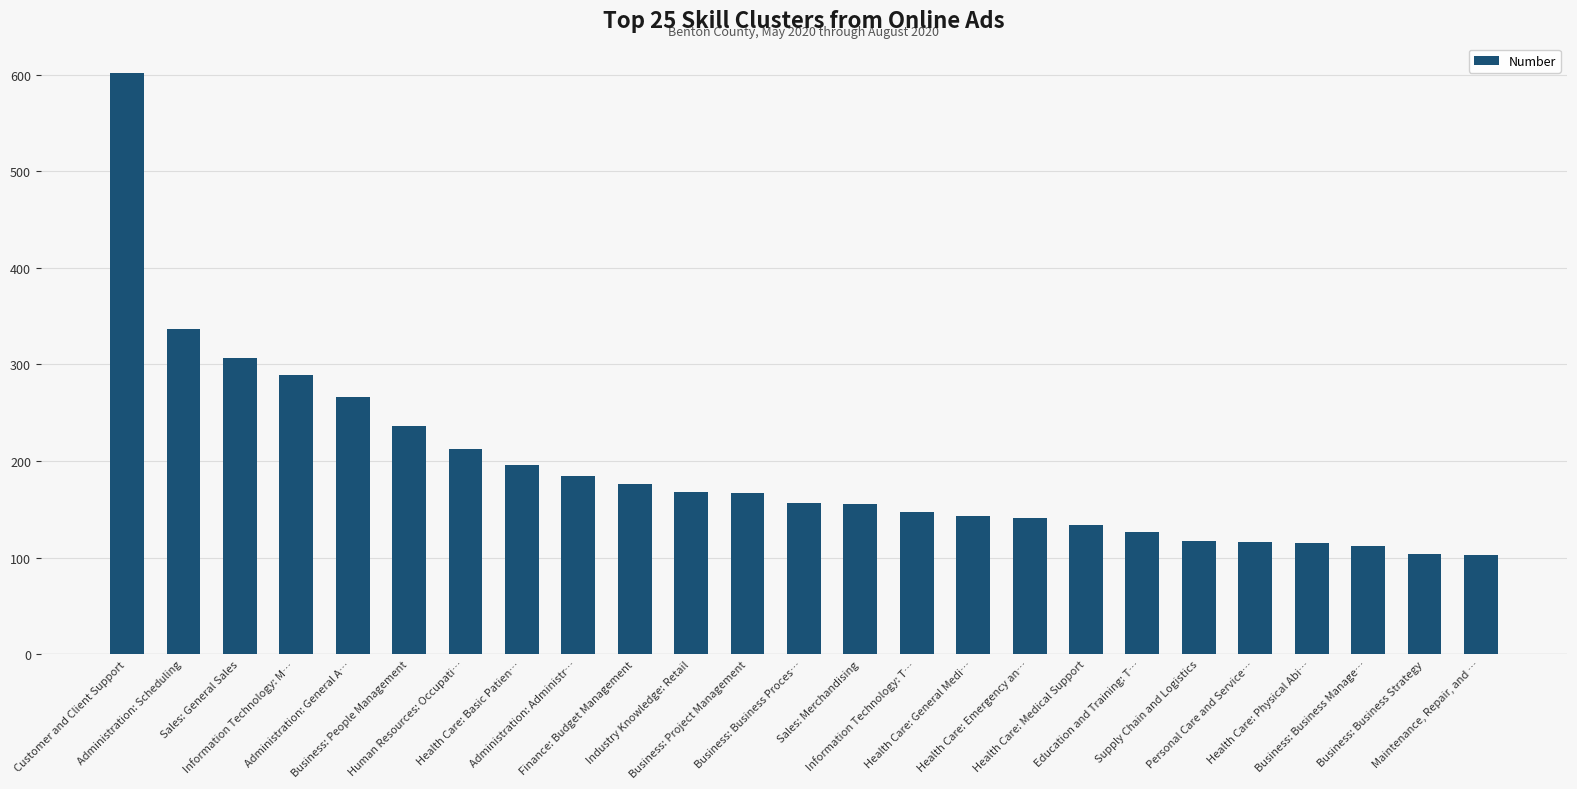

What is the maximum value shown in the chart?

602